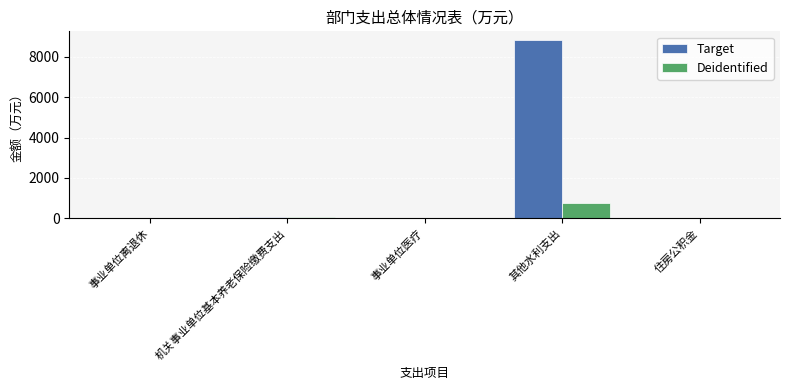

Which category has the highest value in the Deidentified series?

其他水利支出